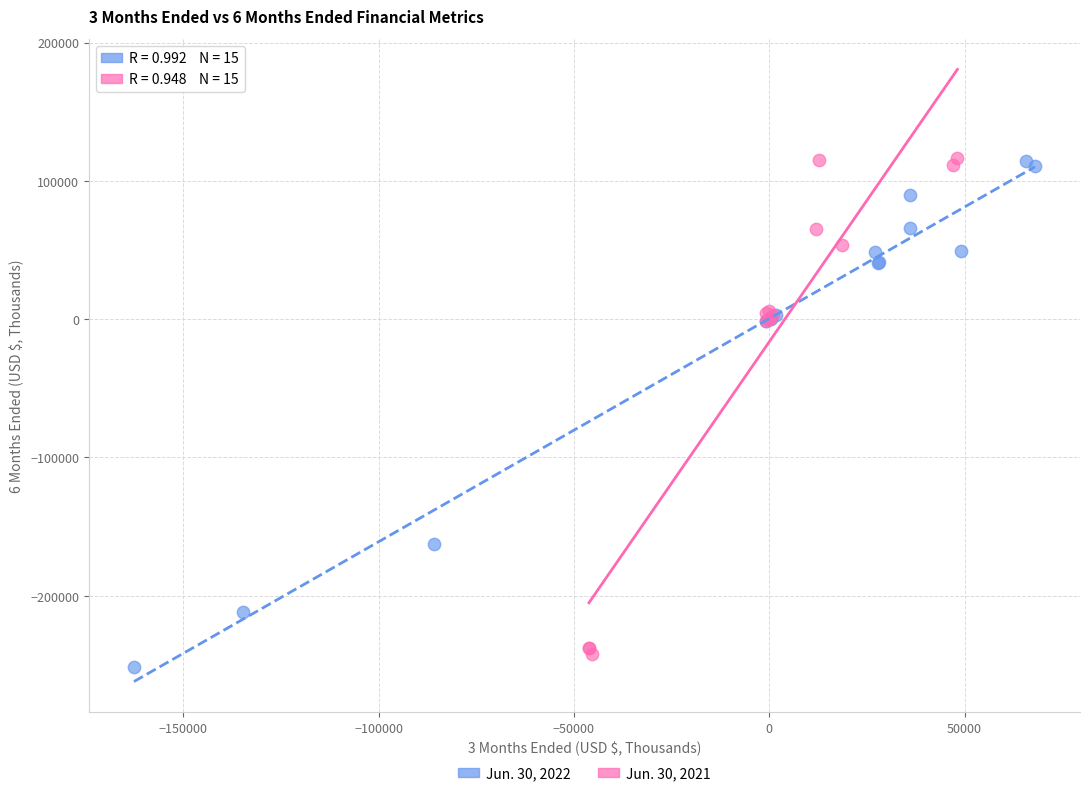

Which series has the largest Y range (max minus min)?

Jun. 30, 2022